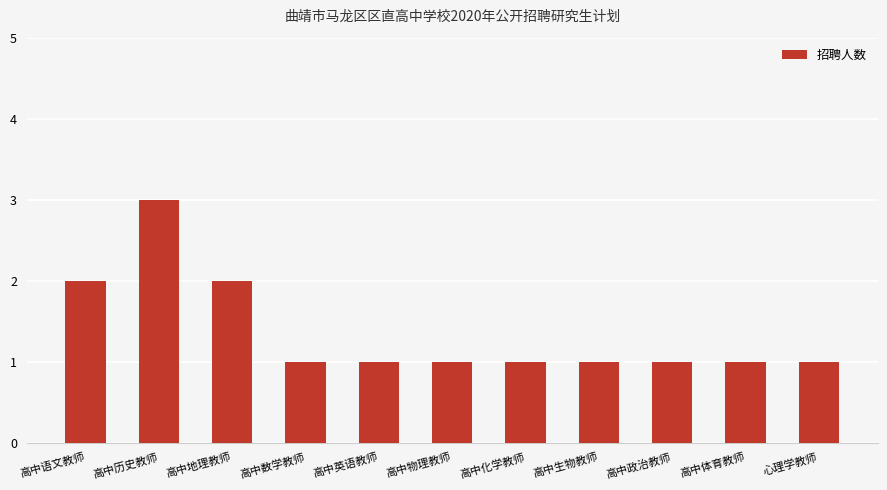

What position from the right is 高中历史教师?

10